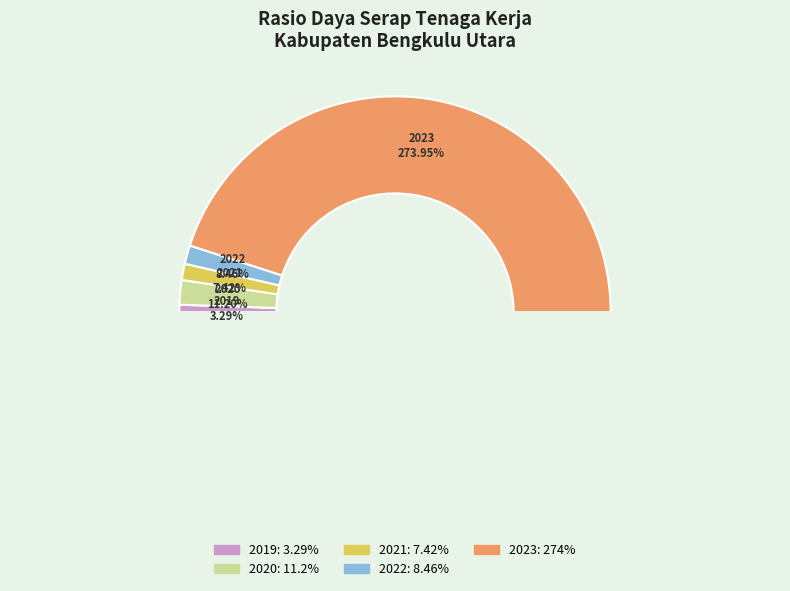

Count the number of slices in the pie.

5